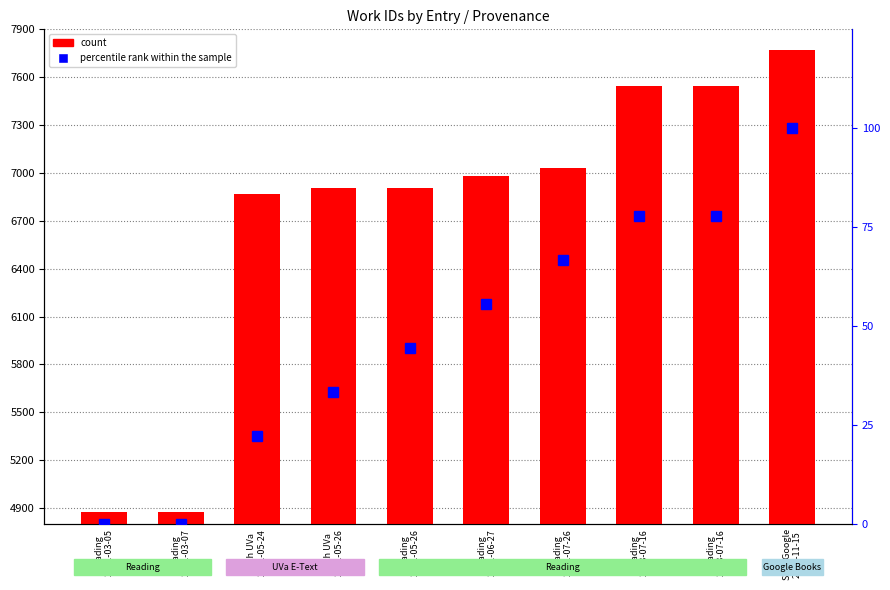

Reading left to right, transcribe all the data shown in this chart.

count: Reading
2011-03-05=4873.0	Reading
2011-03-07=4873.0	Srch UVa
2011-05-24=6869.0	Srch UVa
2011-05-26=6906.0	Reading
2011-05-26=6908.0	Reading
2011-06-27=6984.0	Reading
2011-07-26=7033.0	Reading
2013-07-16=7547.0	Reading
2013-07-16=7547.0	Srch Google
2013-11-15=7773.0
percentile rank within the sample: Reading
2011-03-05=0.0	Reading
2011-03-07=0.0	Srch UVa
2011-05-24=22.2	Srch UVa
2011-05-26=33.3	Reading
2011-05-26=44.4	Reading
2011-06-27=55.6	Reading
2011-07-26=66.7	Reading
2013-07-16=77.8	Reading
2013-07-16=77.8	Srch Google
2013-11-15=100.0